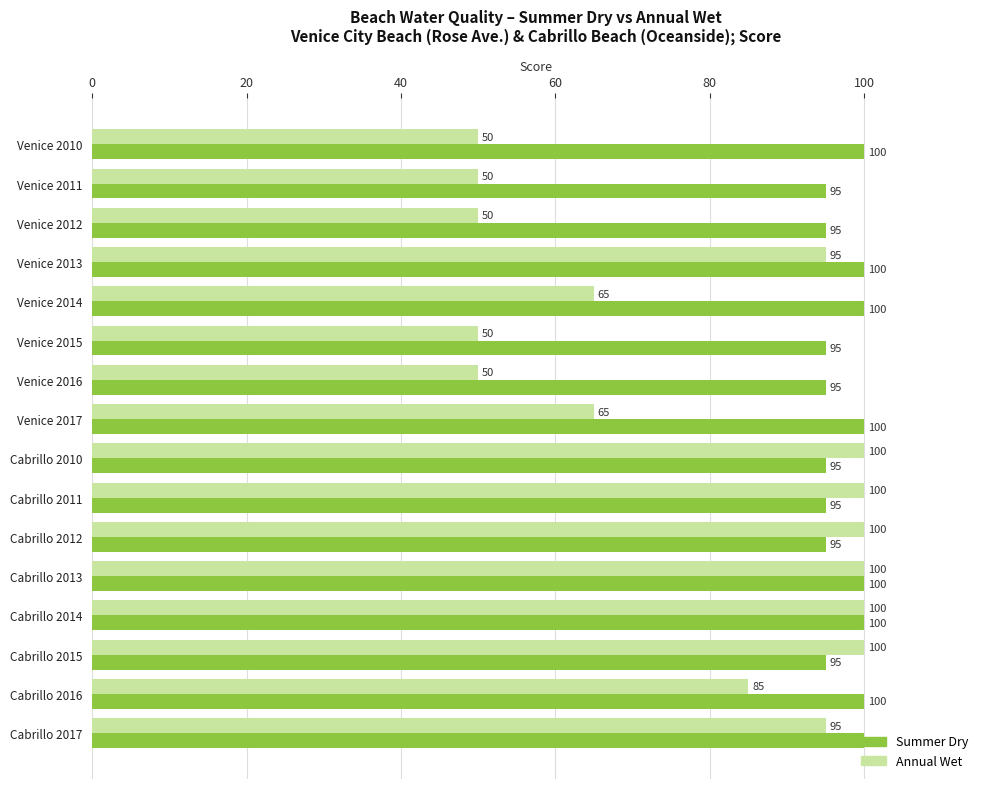

True or false: Summer Dry has a value of 59 at Cabrillo 2010.

False